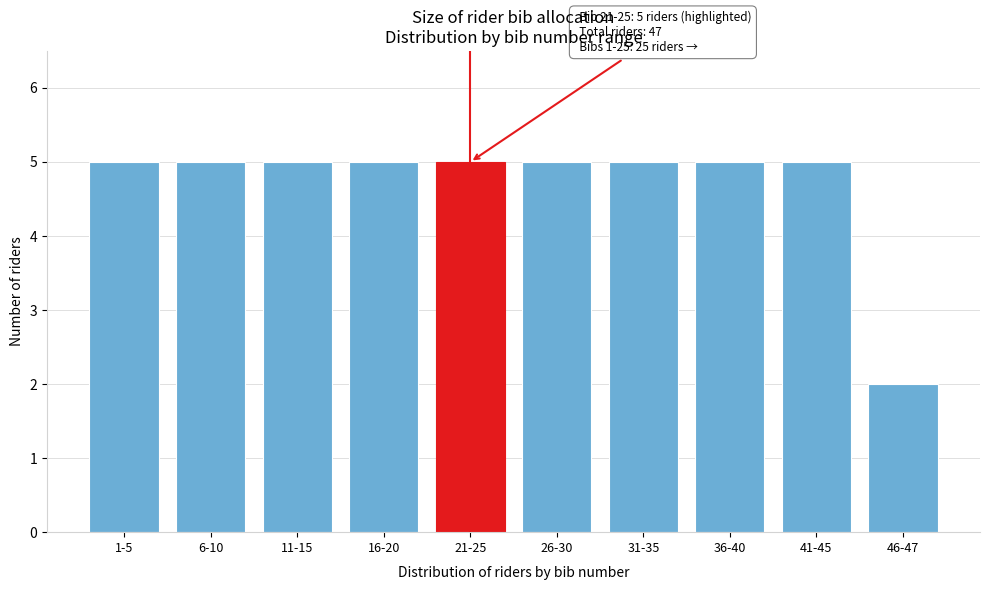

Reading left to right, list all the values displayed in this chart.

1-5=5	6-10=5	11-15=5	16-20=5	21-25=5	26-30=5	31-35=5	36-40=5	41-45=5	46-47=2